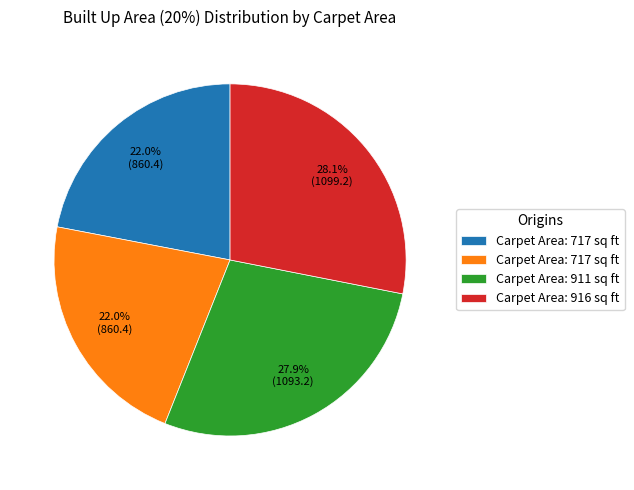

Is there a majority slice in this chart?

No